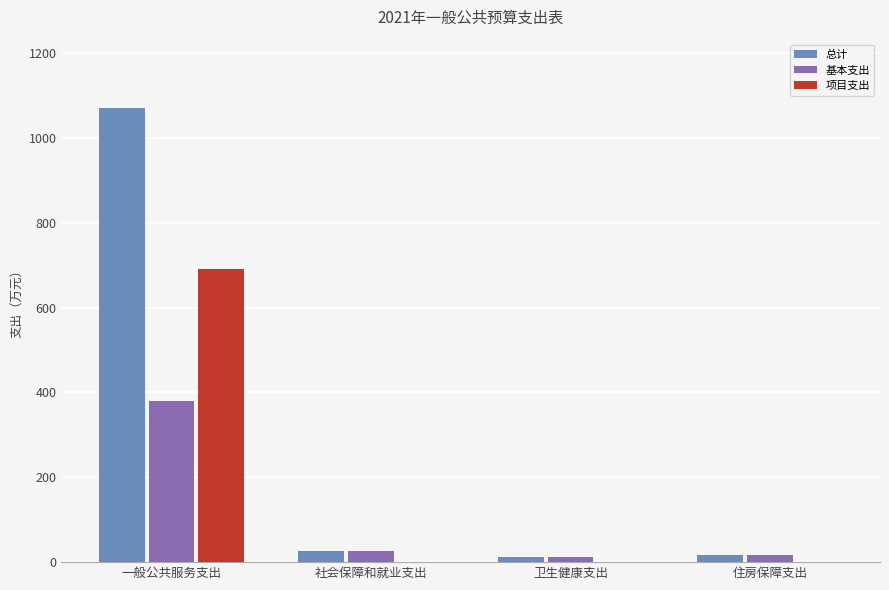

What is the highest value of the 总计 series?

1070.6